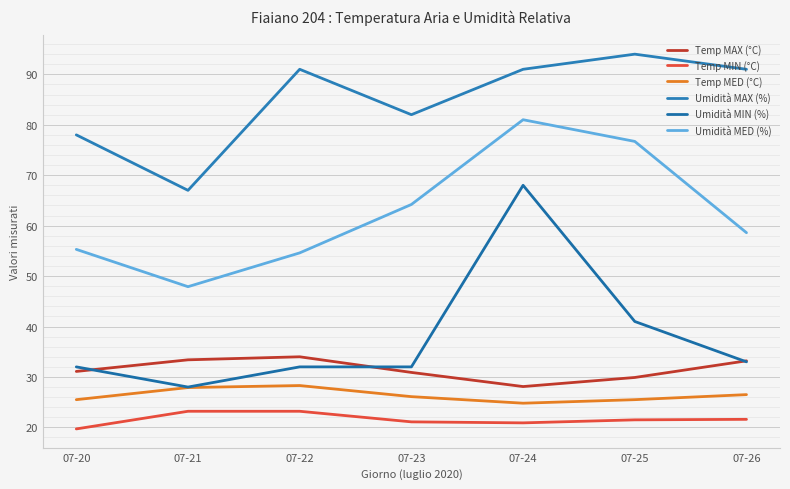

Does the chart have visible grid lines?

Yes